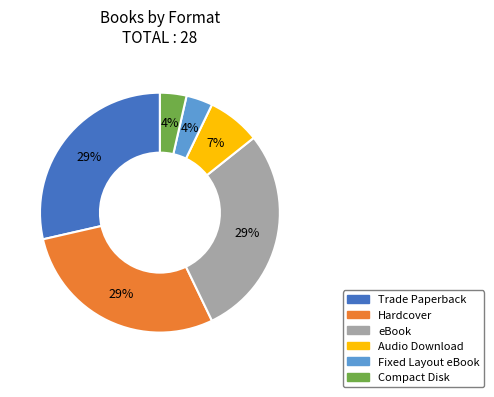

Count the number of slices in the pie.

6